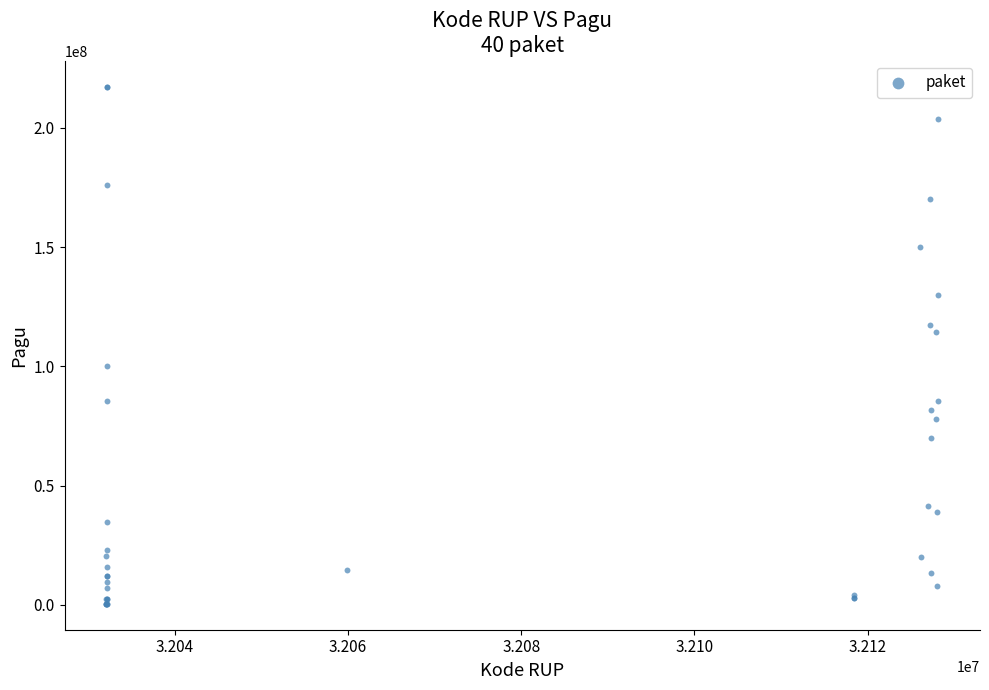

What Y value in the scatter plot is closest to 108830000?

114296000